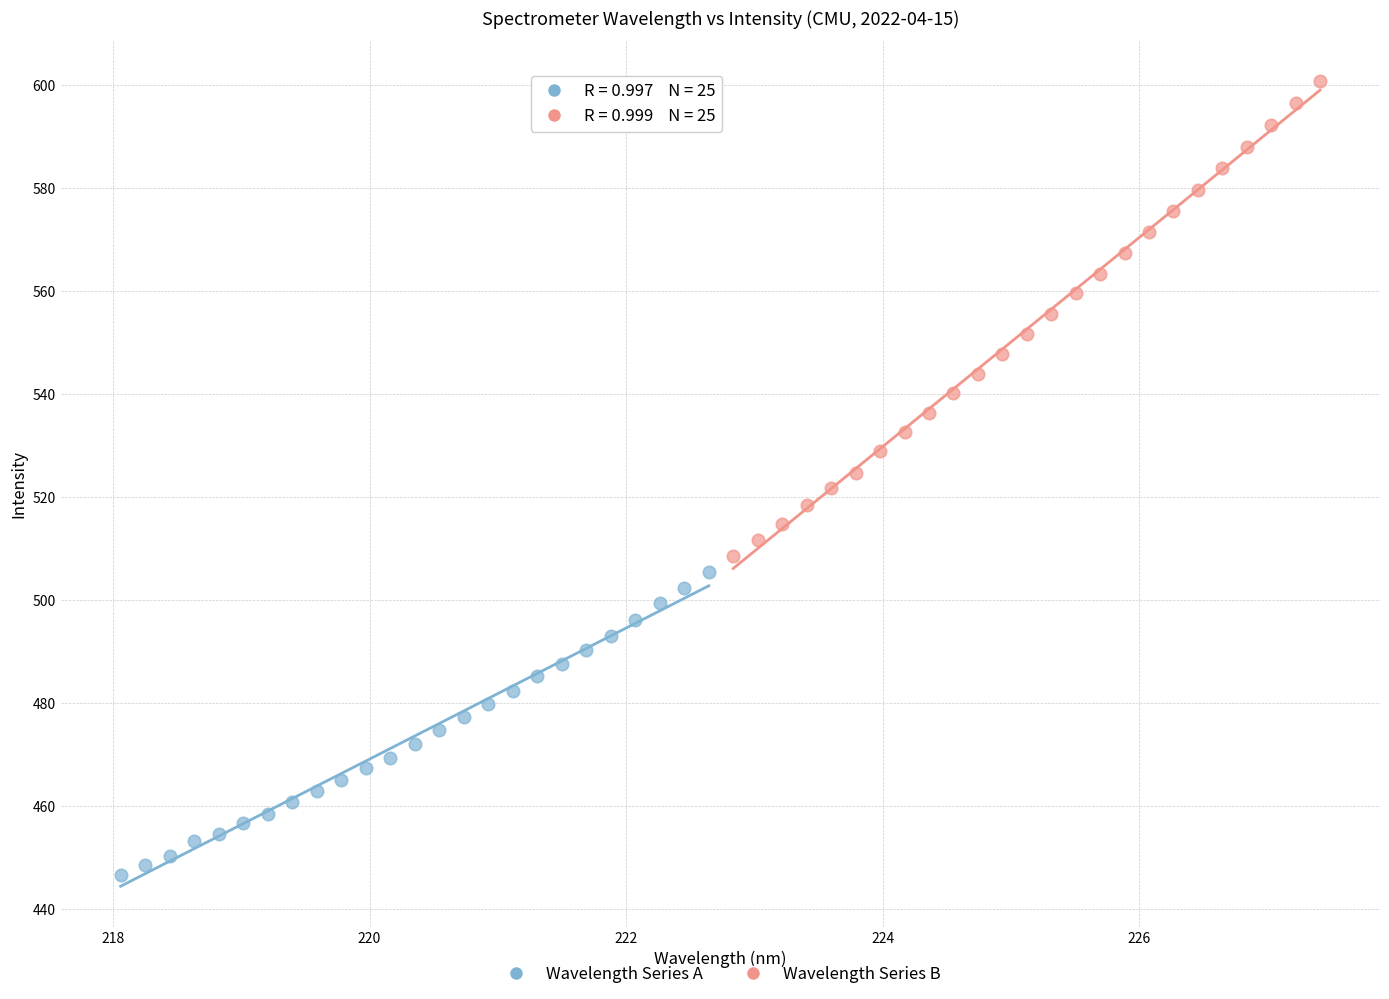

Which series contains the highest Y value?

Wavelength Series B